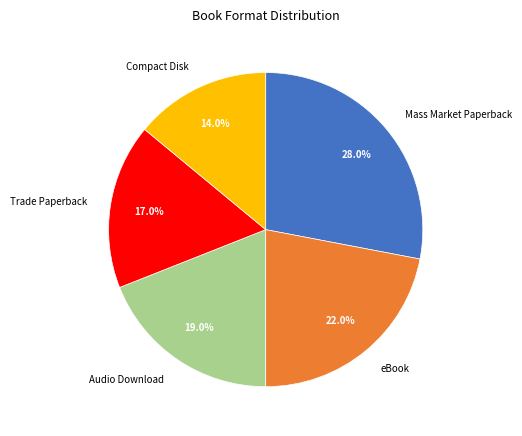

Approximately how many times larger is the value at Mass Market Paperback compared to Compact Disk?

2.0